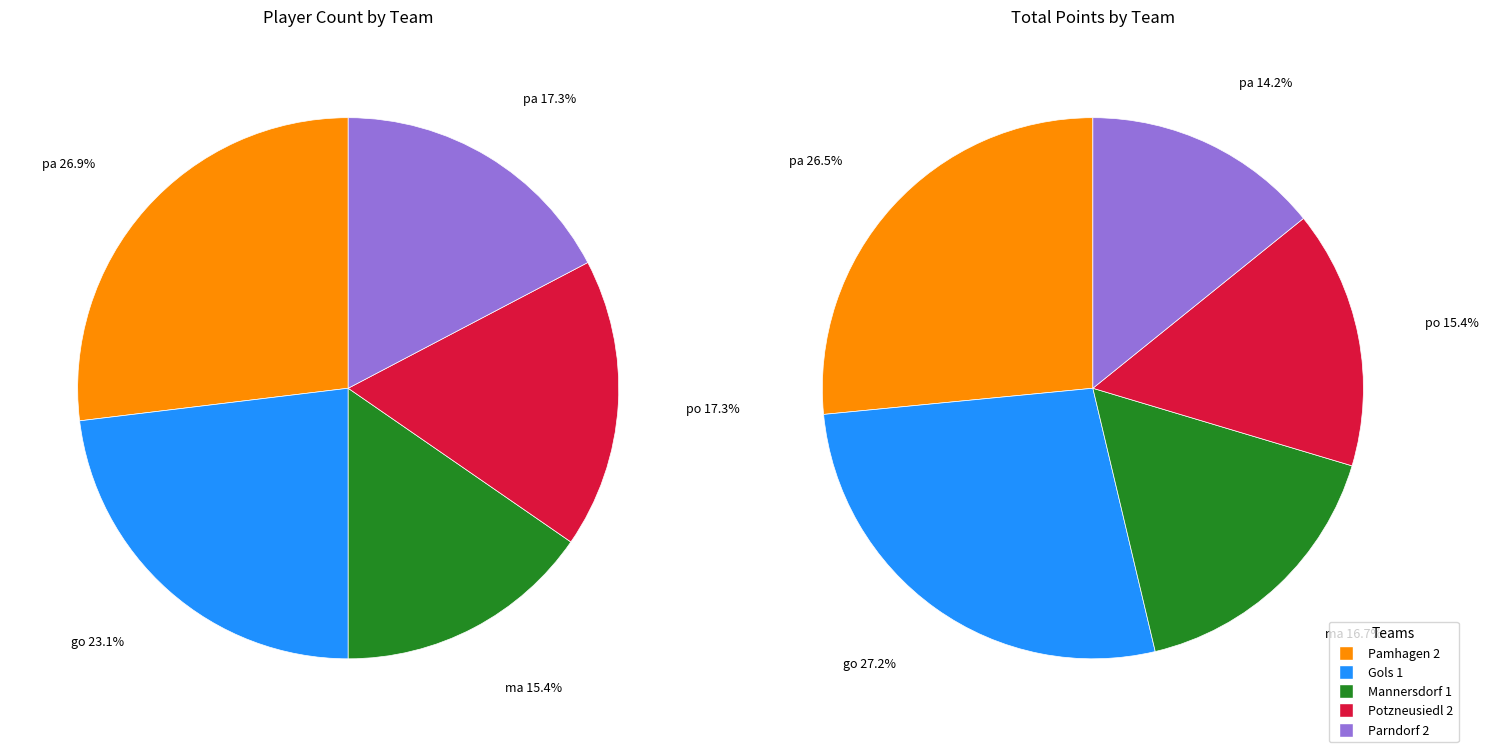

Is the sum of Gols 1 and Mannersdorf 1 greater than half?

No